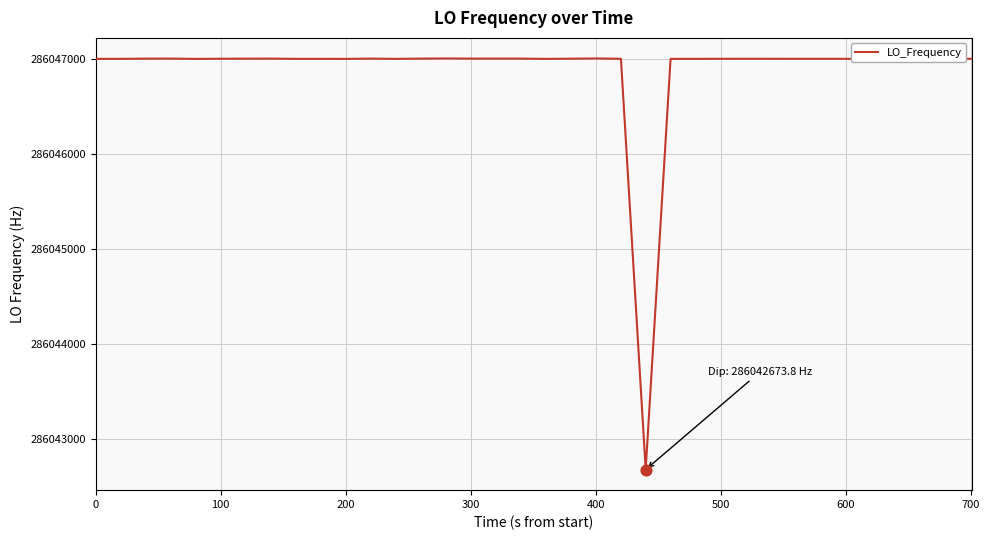

What is the maximum value shown in the chart?

286047004.4